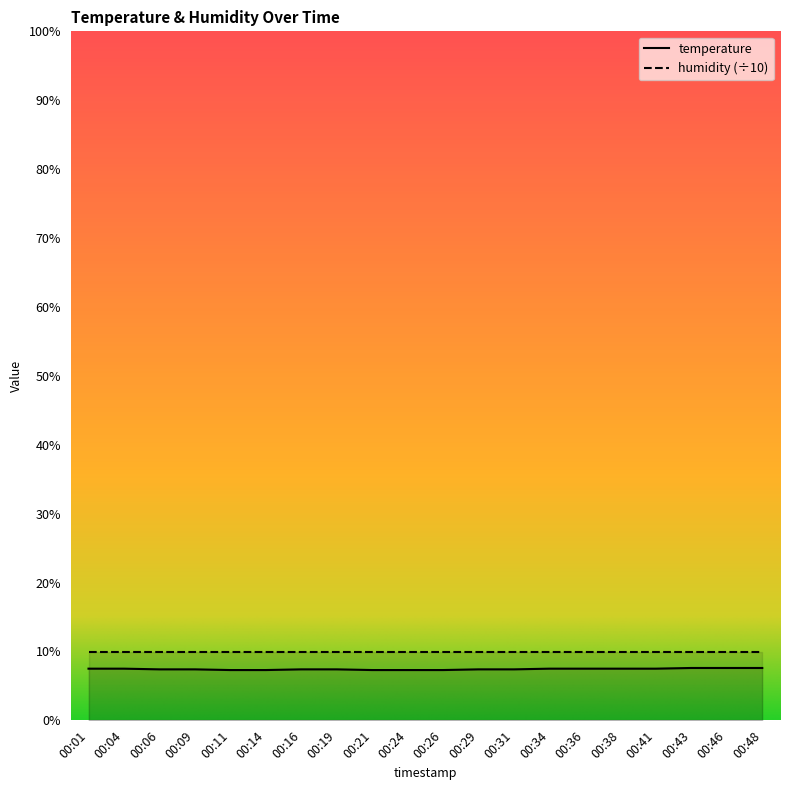

Count the number of categories in the chart.

20